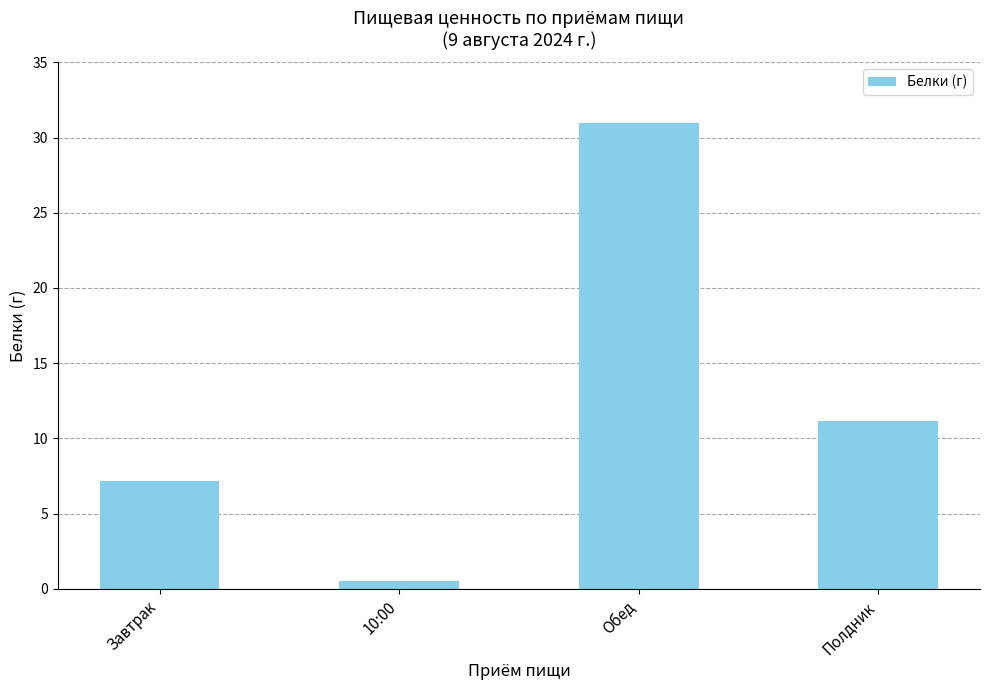

List the labels in order of value, smallest first.

10:00, Завтрак, Полдник, Обед